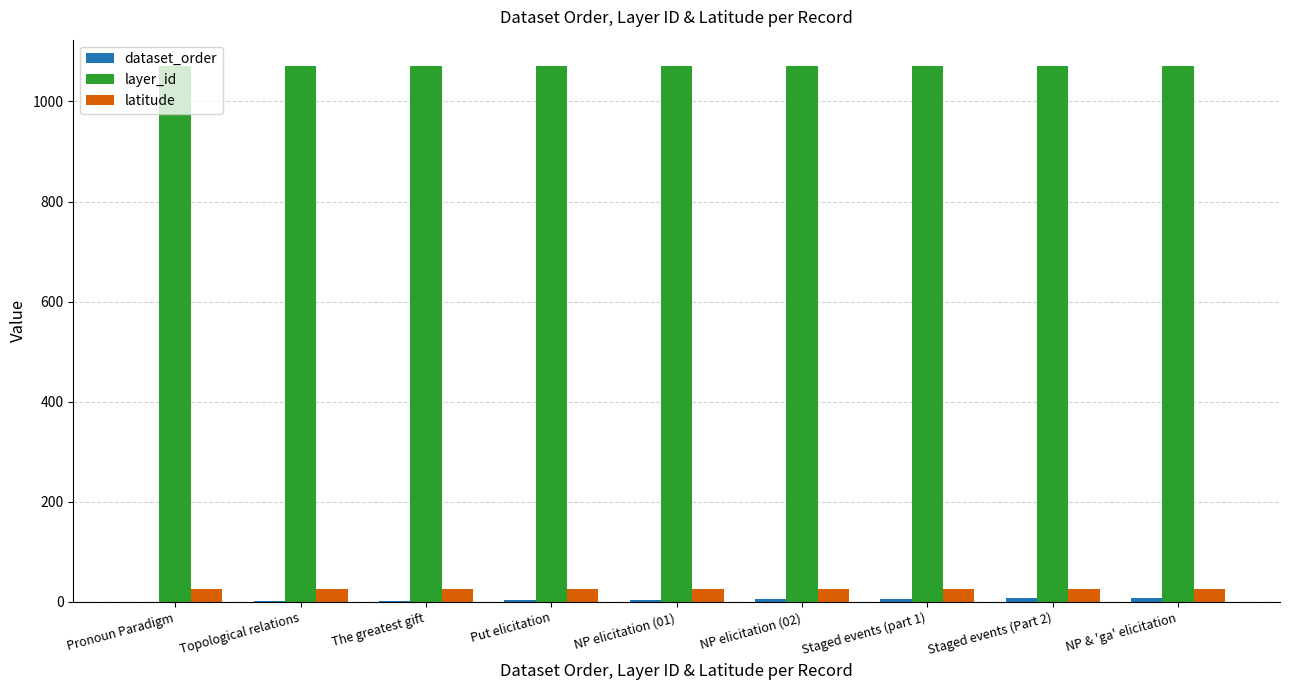

What is the average value of the latitude series?

25.8